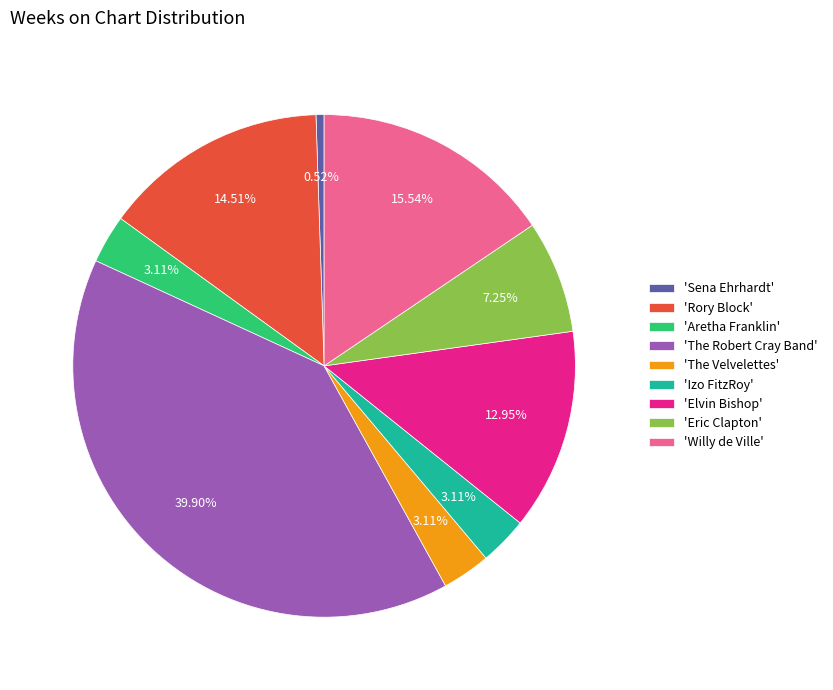

Does 'Elvin Bishop' represent more than half of the total?

No